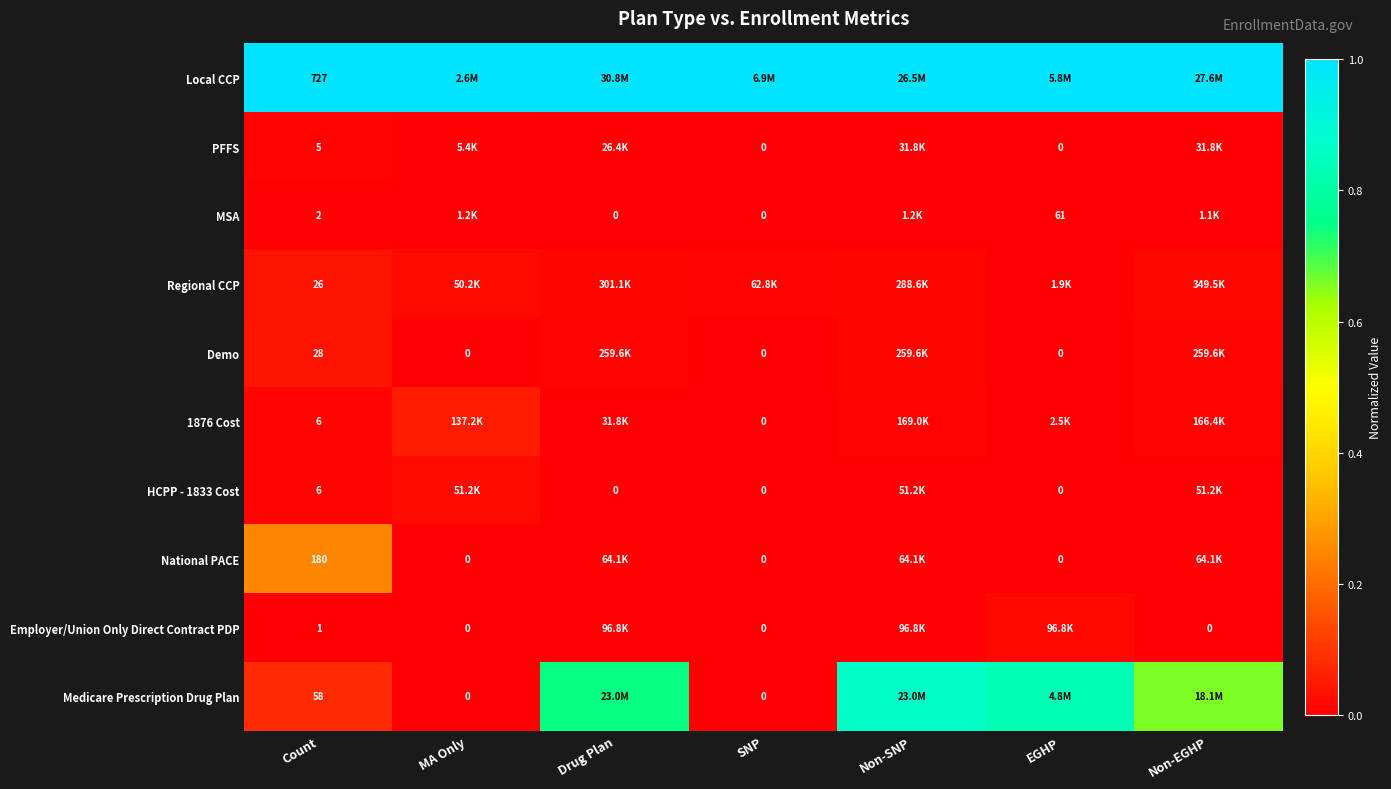

Is it true that HCPP - 1833 Cost equals 0.0 at Drug Plan?

True